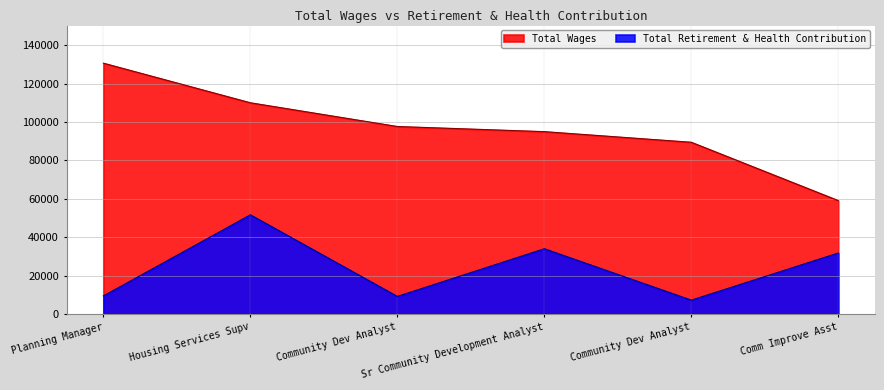

True or false: Total Wages and Total Retirement & Health Contribution intersect in this chart.

False